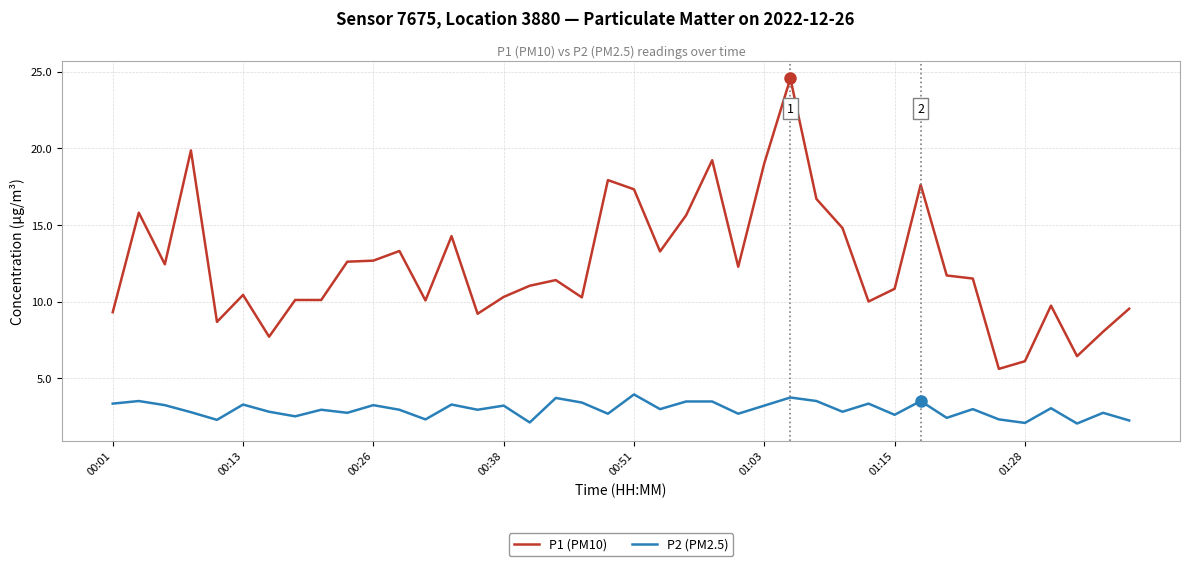

True or false: P2 (PM2.5) and P1 (PM10) intersect in this chart.

False